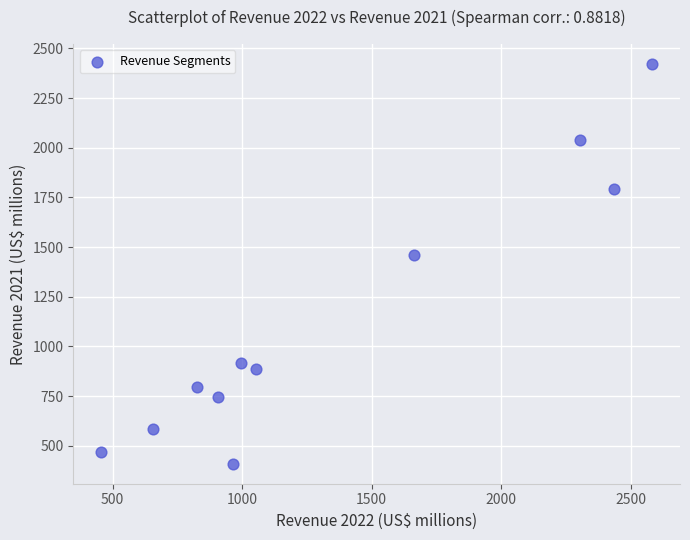

What is the range of X values (max minus min)?

2129